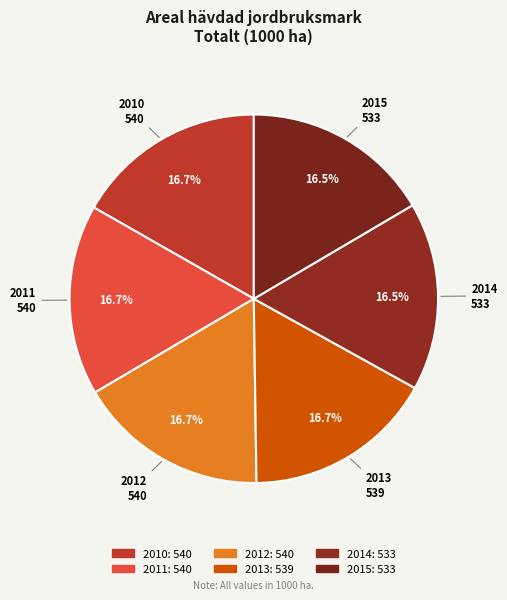

What percentage is NOT represented by 2014?

83.5%